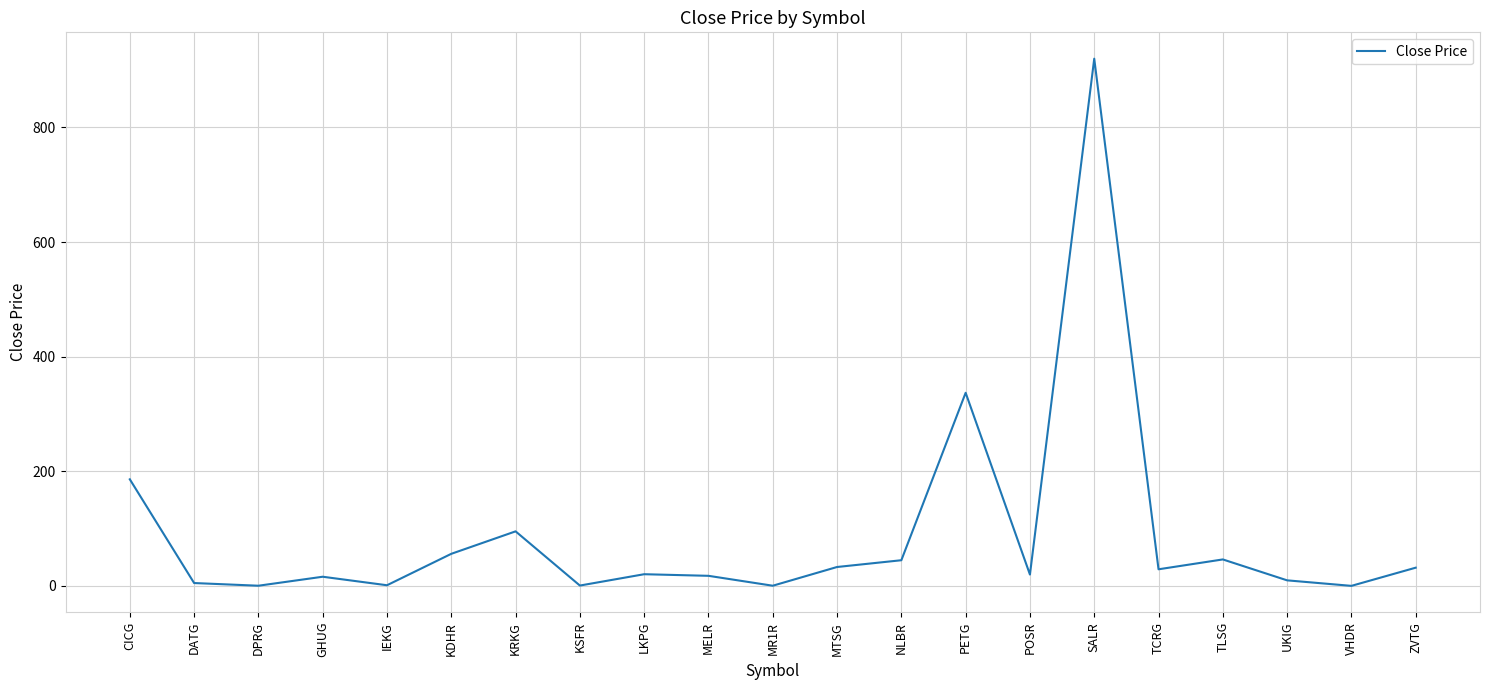

What is the difference between the maximum and minimum values?

919.9